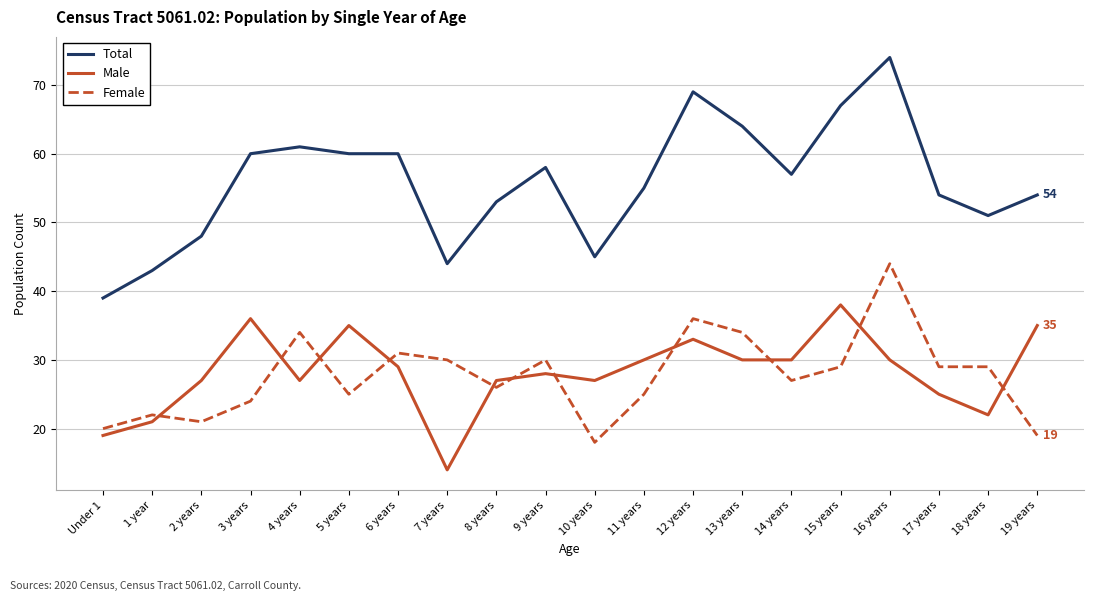

Is the value of Female at 18 years greater than the value of Male at 15 years?

No